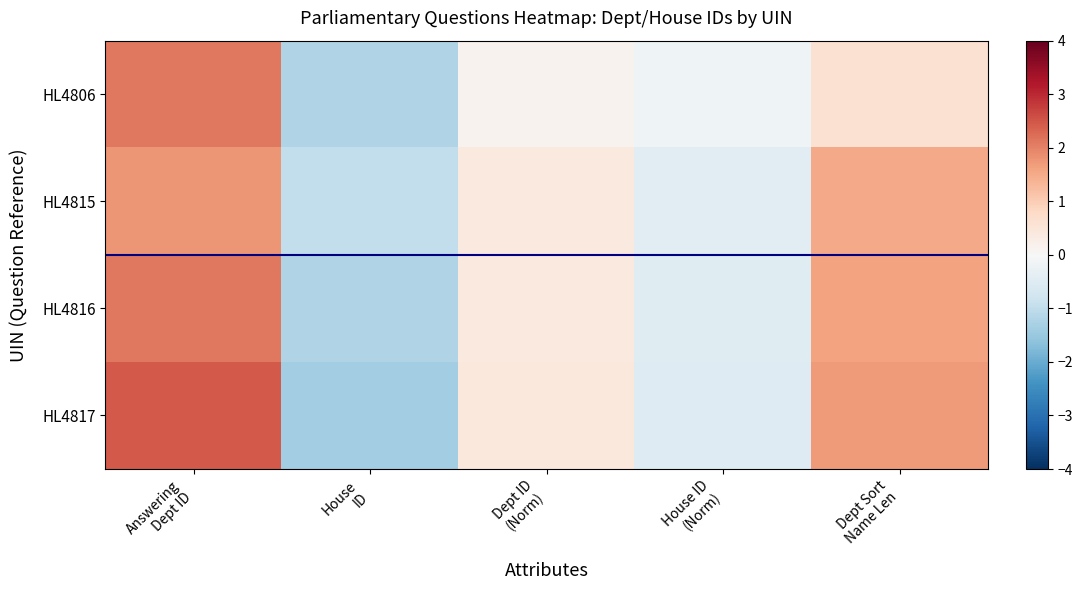

Rank the series by their maximum value, from highest to lowest.

HL4817, HL4806, HL4816, HL4815